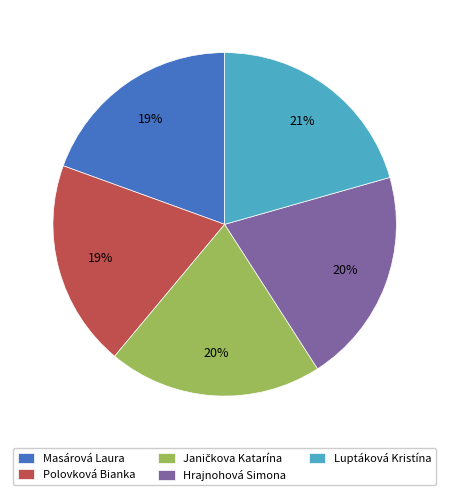

Which has a higher value, Hrajnohová Simona or Masárová Laura?

Hrajnohová Simona